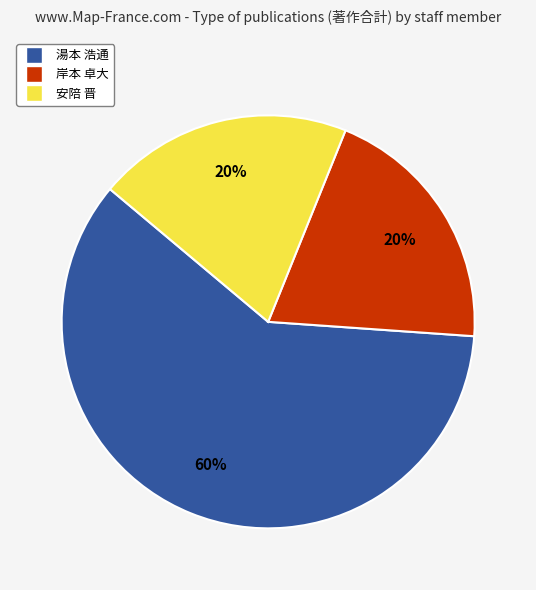

Do 湯本 浩通 and 安陪 晋 together represent more than half of the pie?

Yes